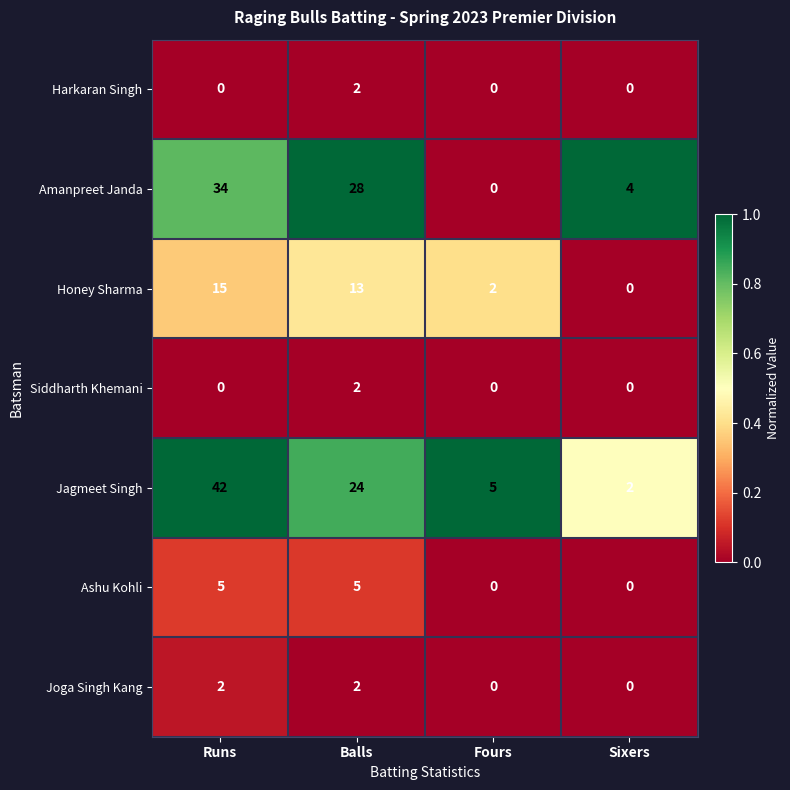

What is the maximum value shown in the chart?

42